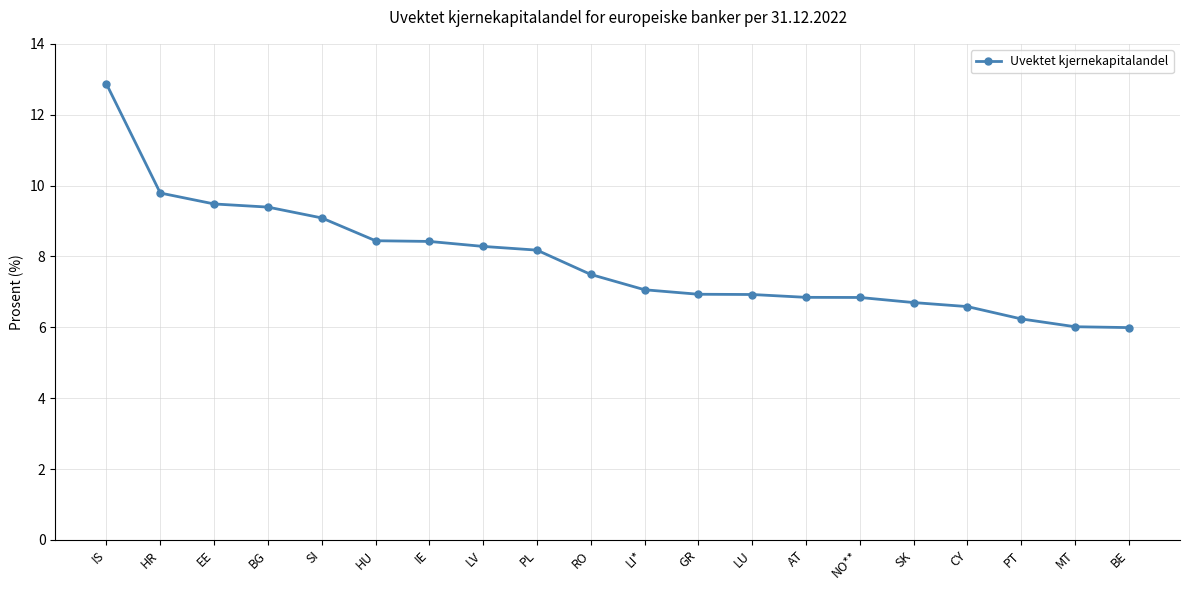

What position from the right is IS?

20